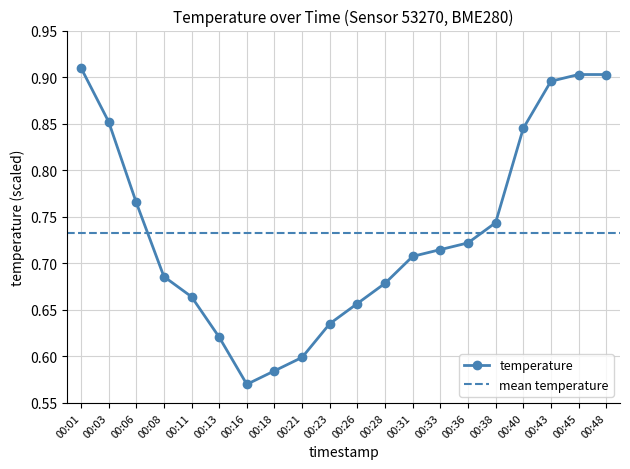

What is the value of the 7th point from the left?

0.6